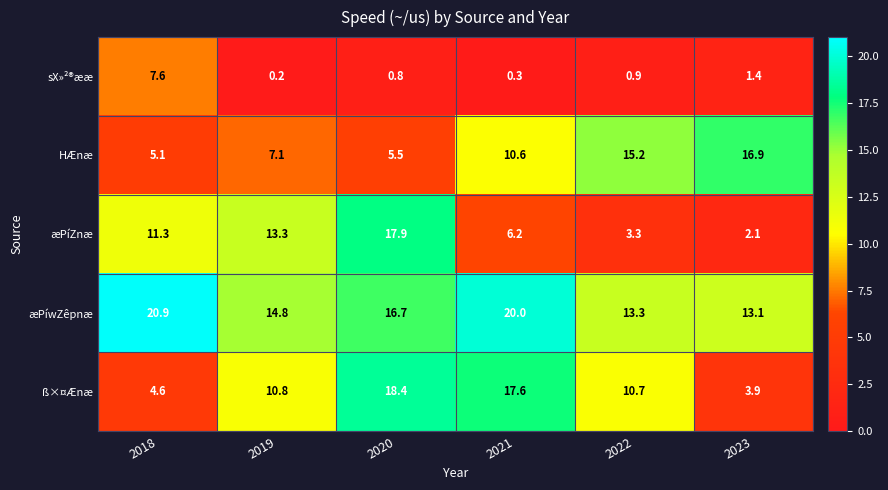

What is the lowest value of the æPíZnæ series?

2.1